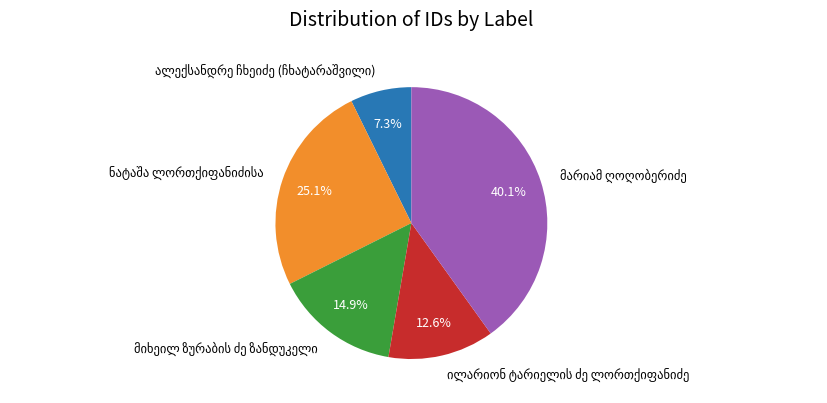

To the nearest percent, what is the difference between the largest and smallest slice percentages?

33%